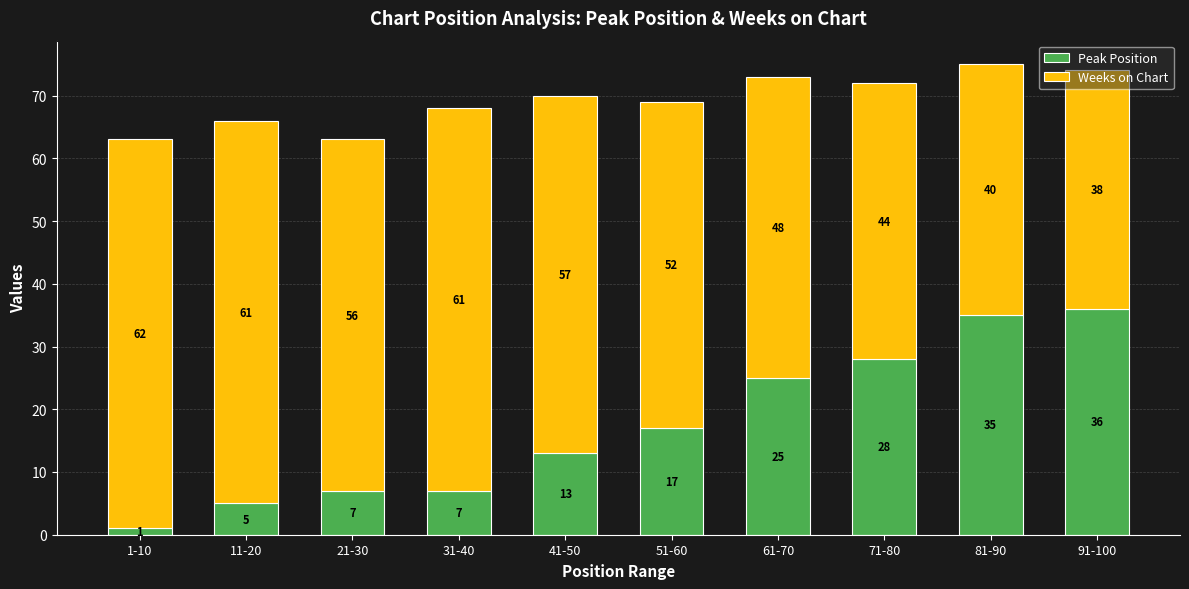

The Peak Position series shows 7 at 21-30. True or false?

True